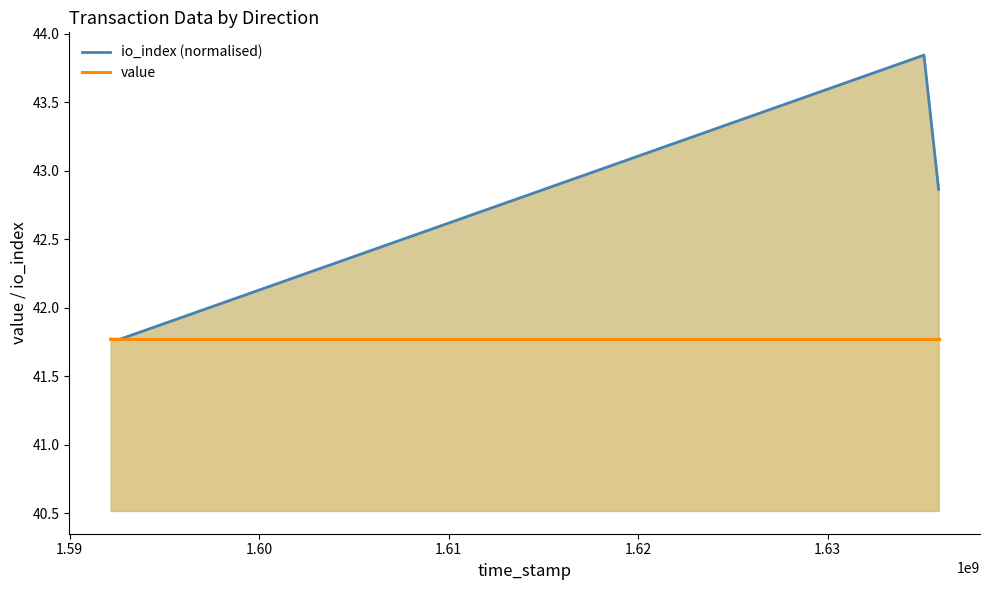

True or false: io_index (normalised) has more than 2 points higher than both neighbors.

False